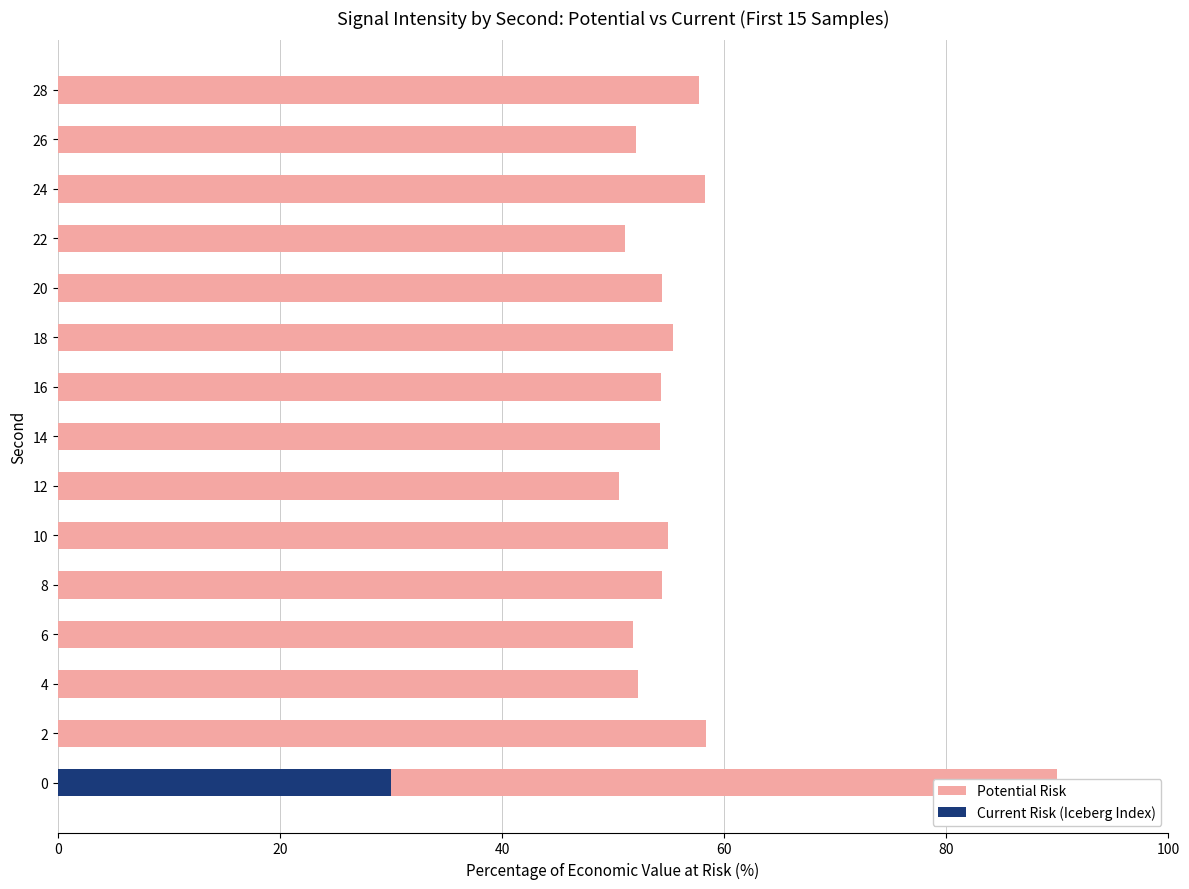

Which series changed the most between 14 and 22?

Potential Risk